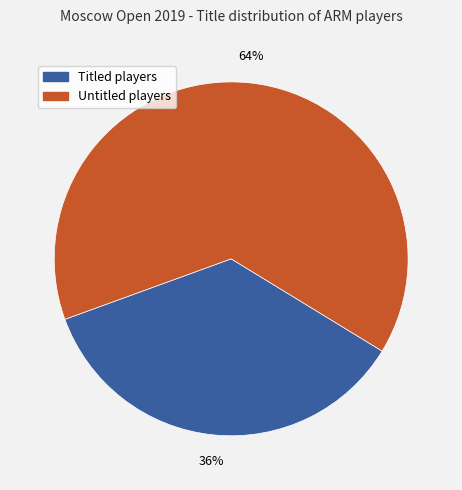

Is there any slice that represents more than half of the pie?

Yes